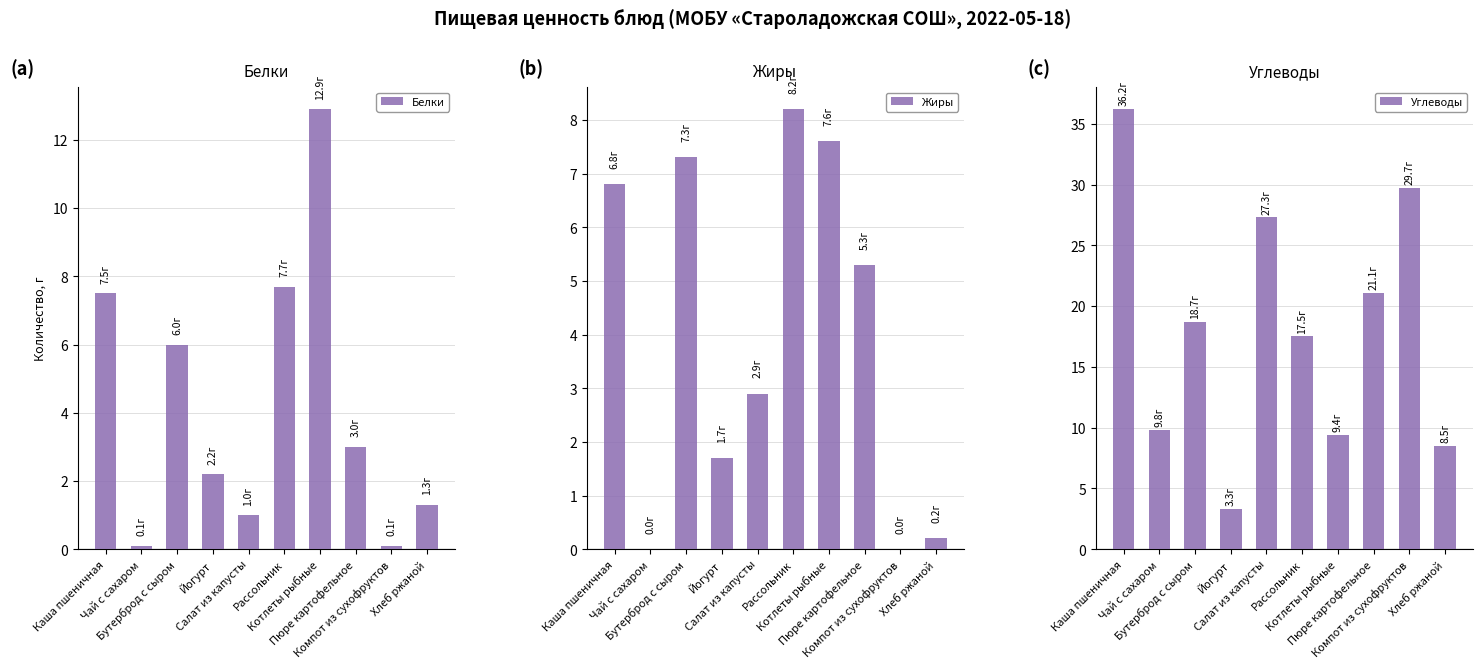

Between Салат из капусты and Пюре картофельное, which is larger?

Пюре картофельное